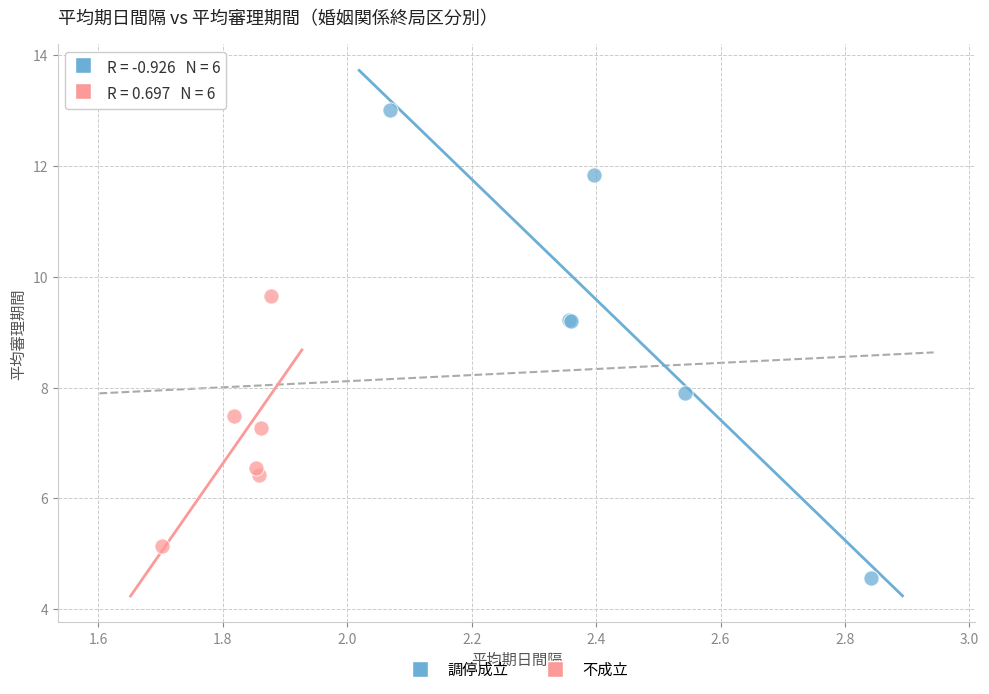

Which series contains the lowest Y value?

調停成立